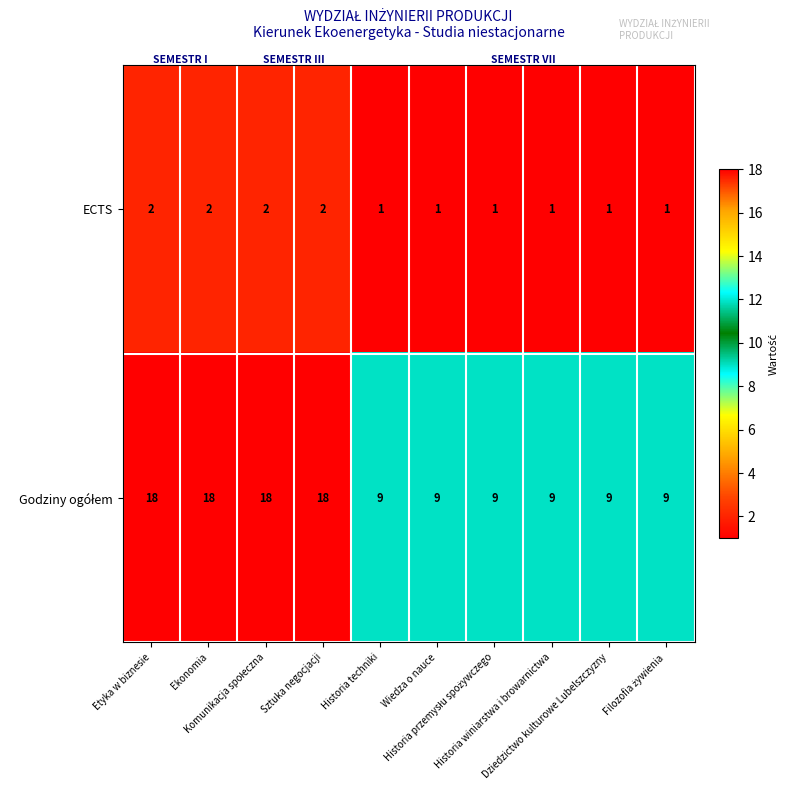

At how many categories does at least one series exceed 7?

10